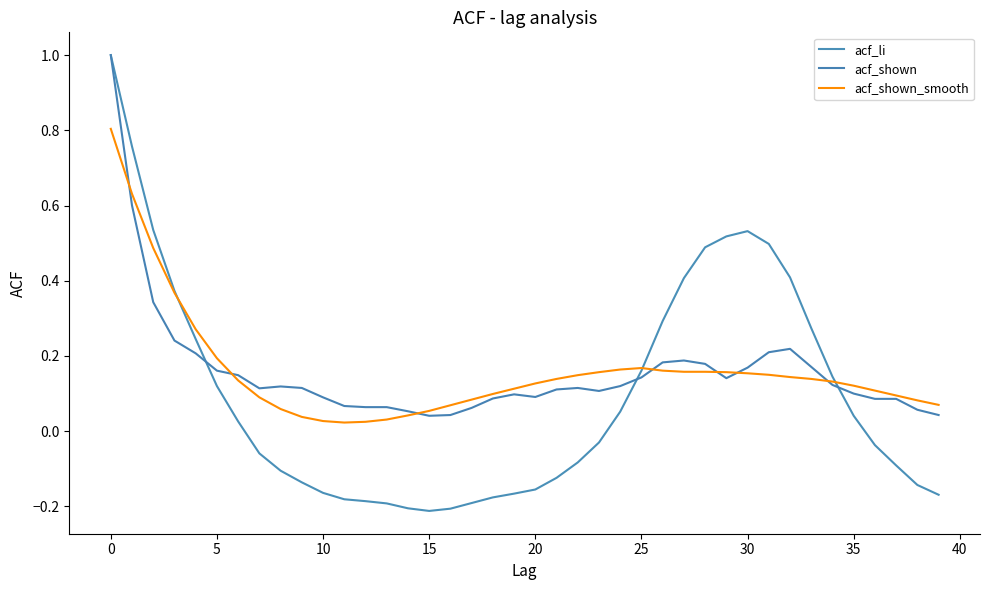

Which category has the lowest value in the acf_shown_smooth series?

11